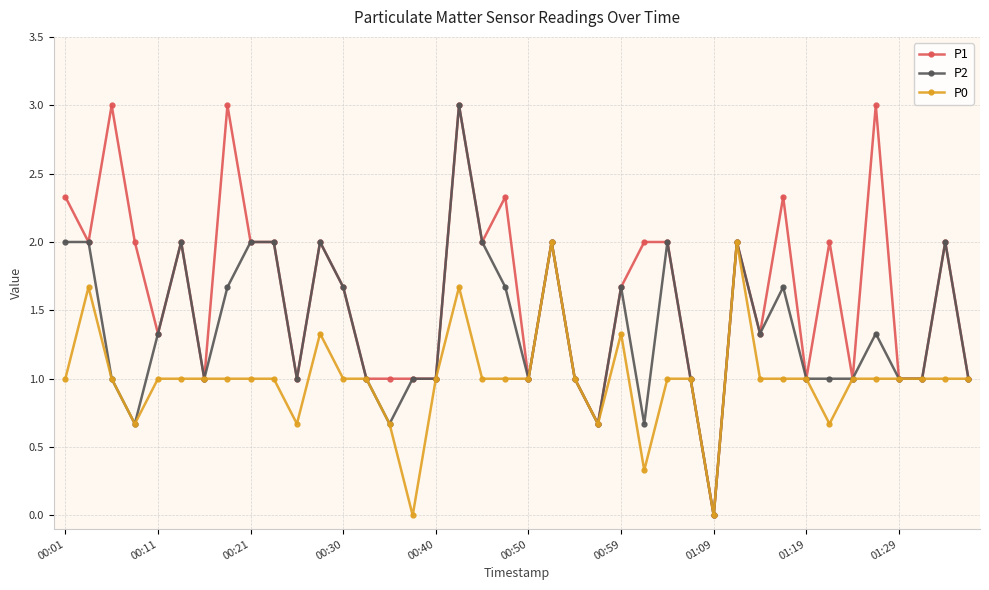

Which series has the largest total across all categories?

P1